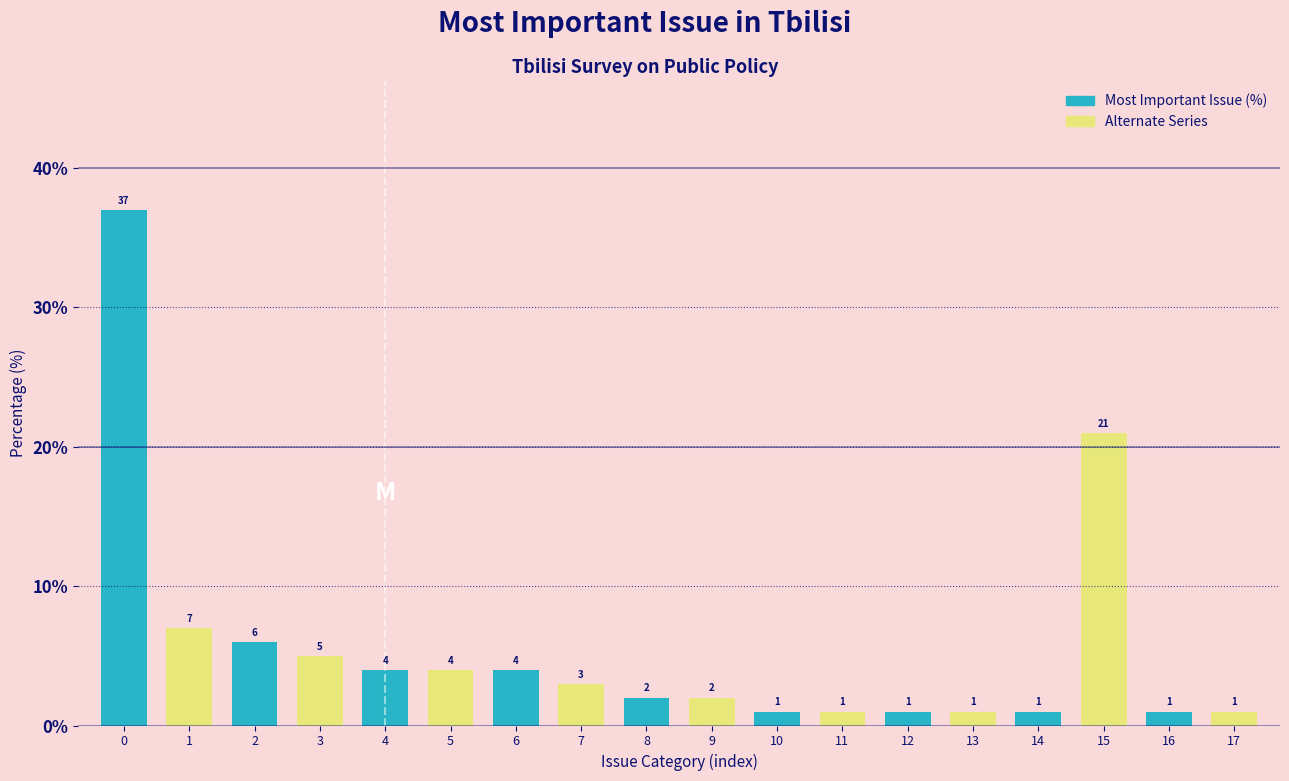

Reading left to right, extract all data points from this chart.

37	7	6	5	4	4	4	3	2	2	1	1	1	1	1	21	1	1